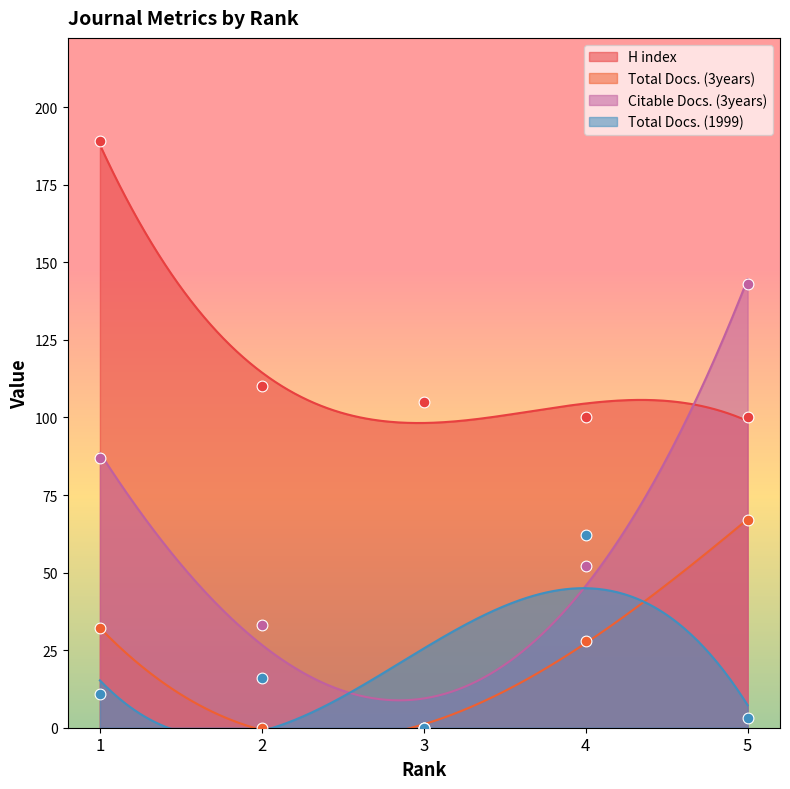

Which series reaches the maximum Y coordinate?

H index